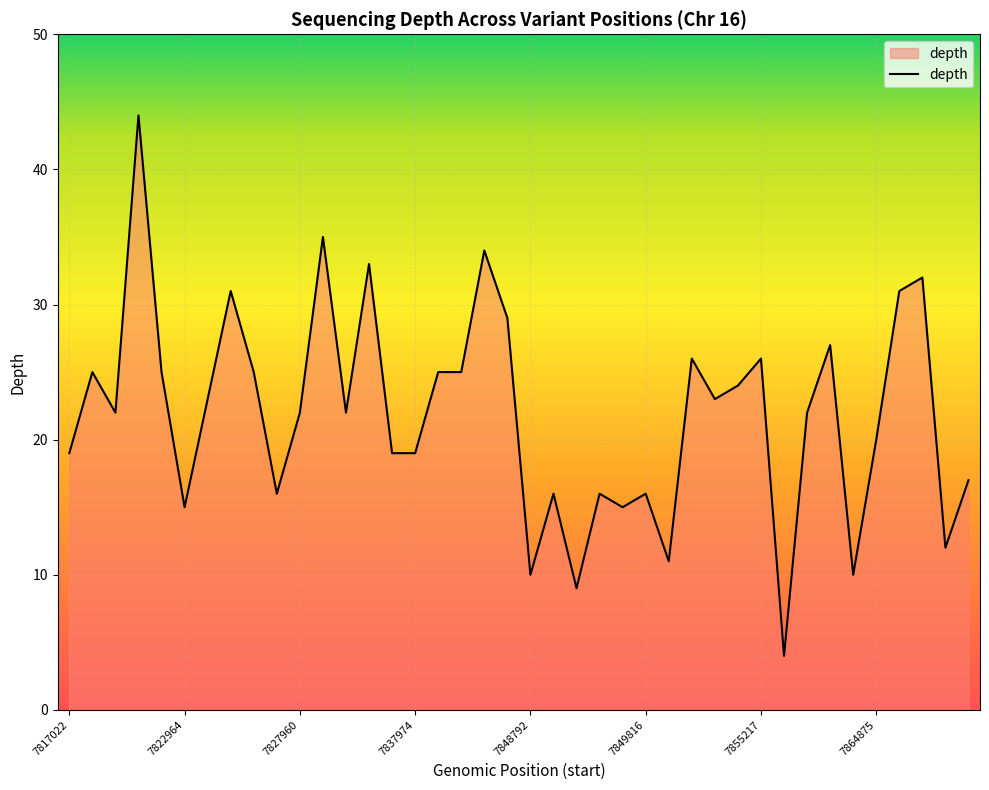

What is the maximum value shown in the chart?

44